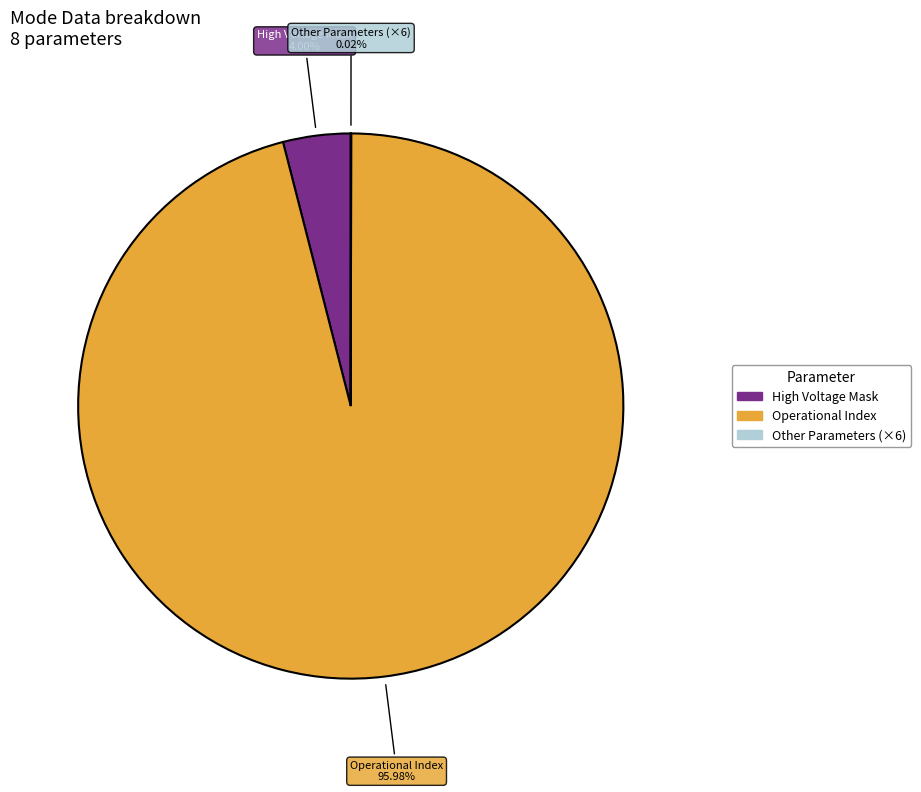

Is there any slice that represents more than half of the pie?

Yes